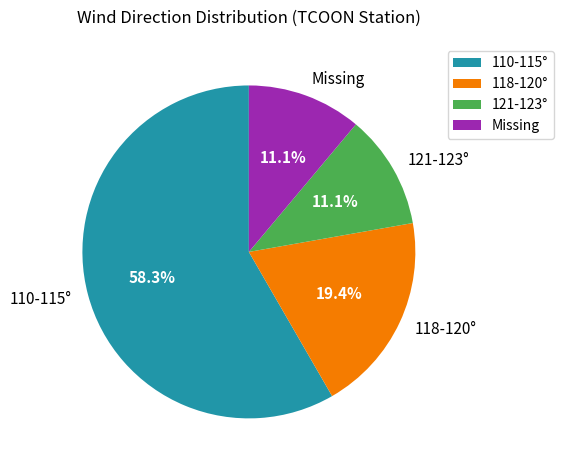

Is there any slice that represents more than half of the pie?

Yes